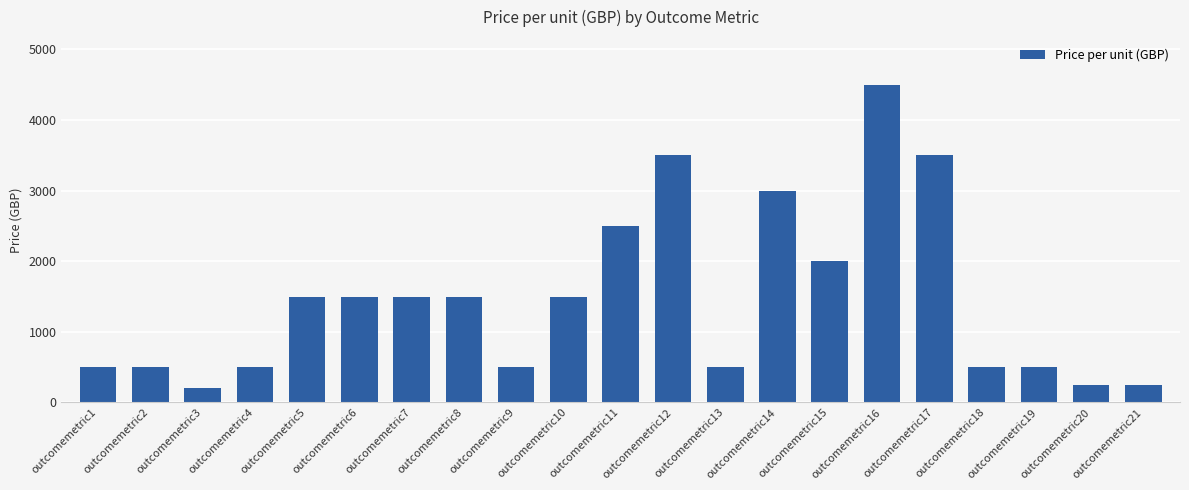

What is the ratio of the value at outcomemetric18 to the value at outcomemetric16?

0.1